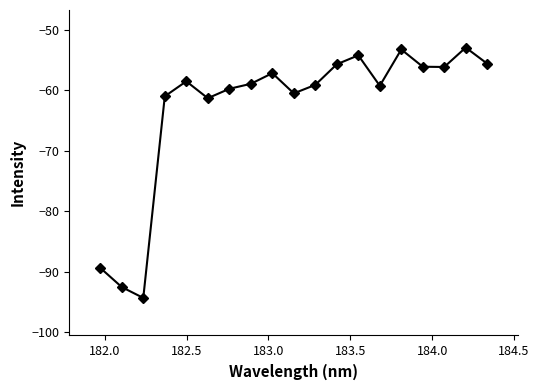

How many data points does each series have?

19